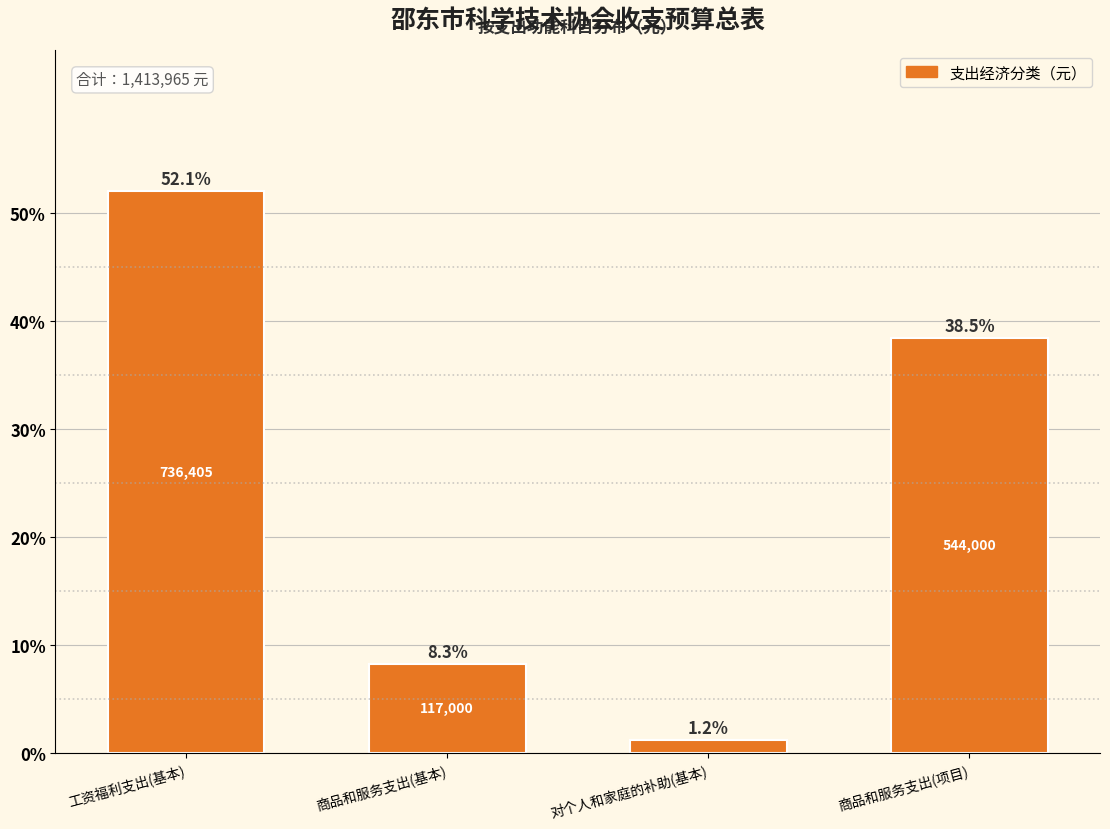

Reading left to right, extract all data points from this chart.

工资福利支出(基本)=52.1	商品和服务支出(基本)=8.3	对个人和家庭的补助(基本)=1.2	商品和服务支出(项目)=38.5